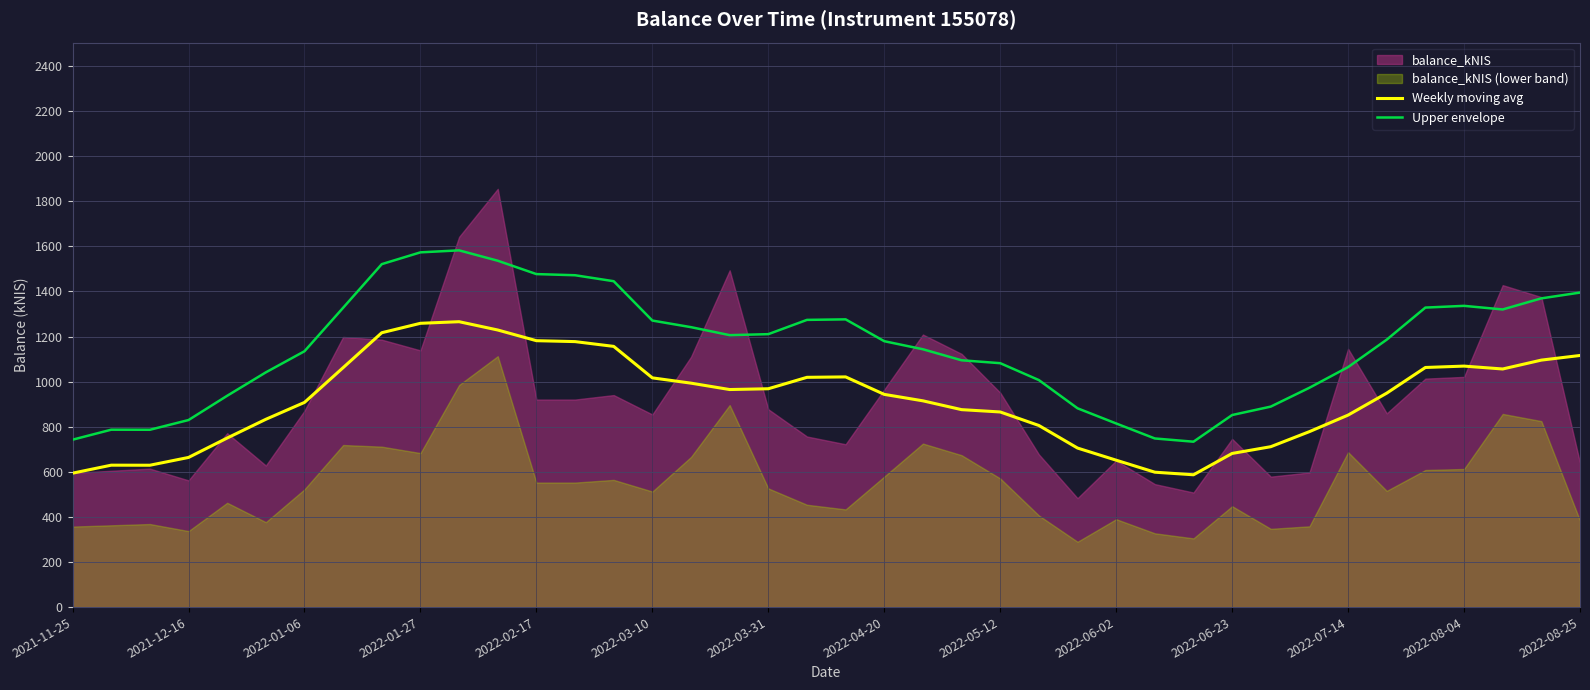

What is the maximum value for Weekly moving avg?

1265.9